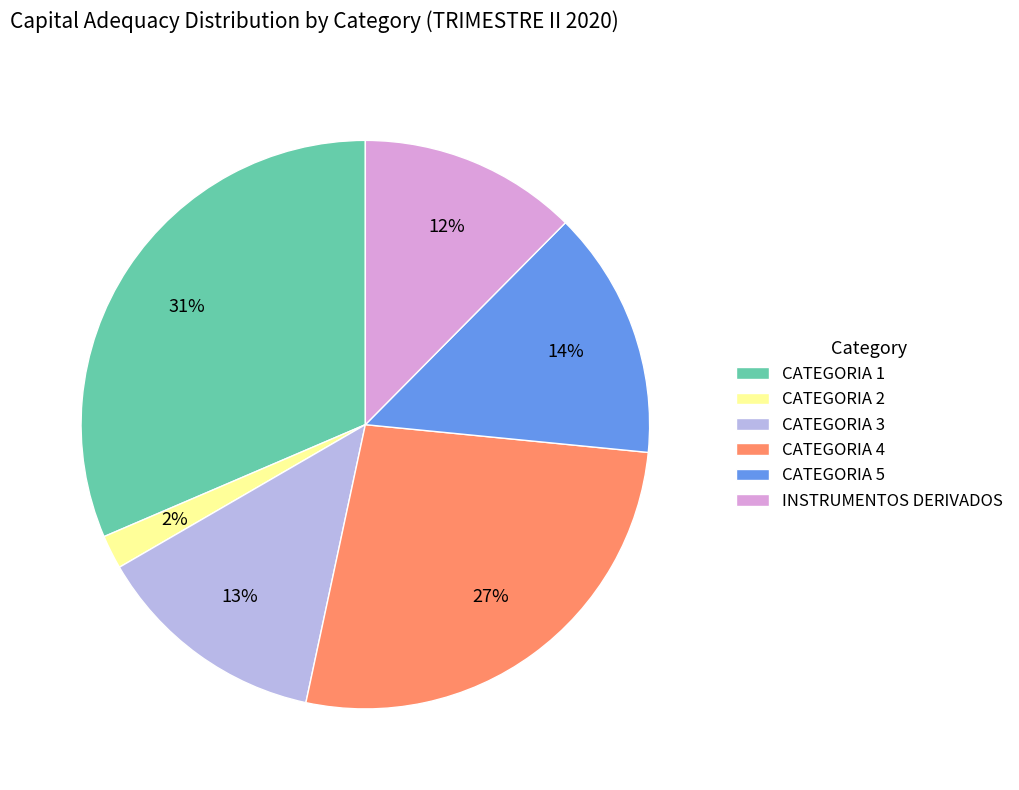

Between CATEGORIA 2 and INSTRUMENTOS DERIVADOS, which is larger?

INSTRUMENTOS DERIVADOS